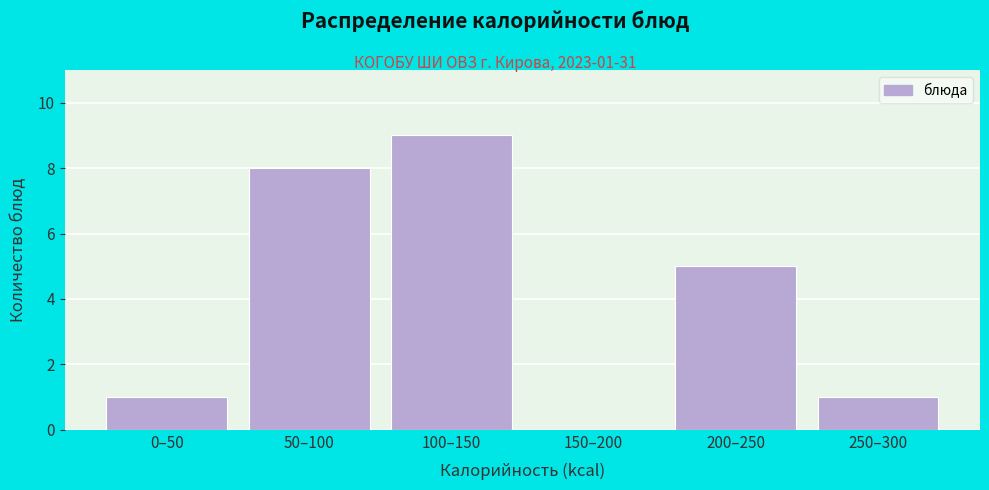

Reading left to right, list all the values displayed in this chart.

0–50=1	50–100=8	100–150=9	150–200=0	200–250=5	250–300=1